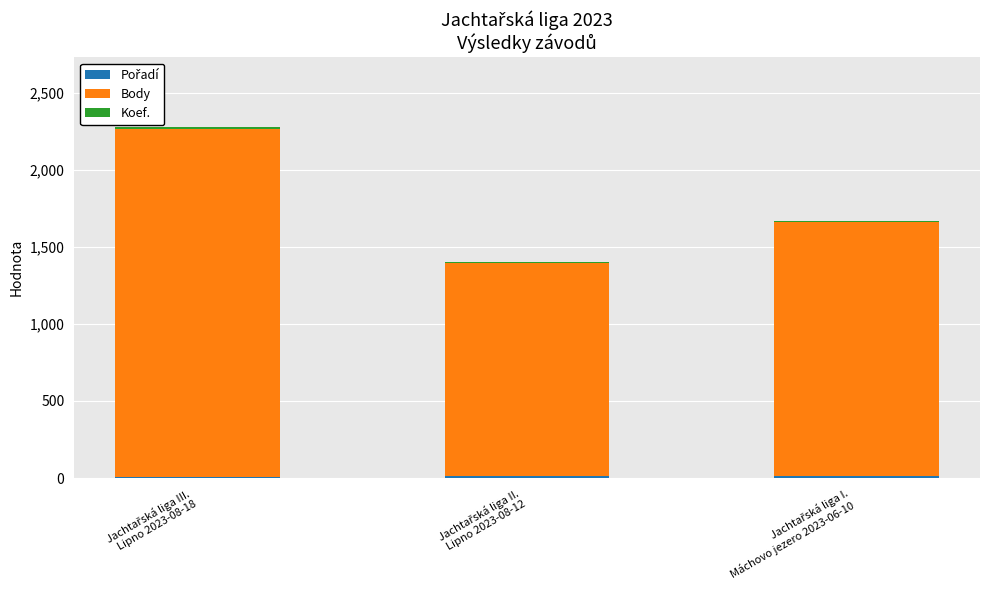

Does the chart contain stacked bars?

Yes